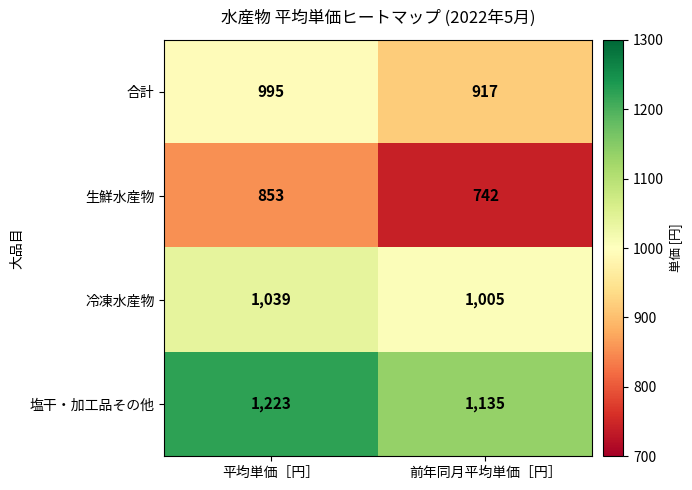

Which category has the highest value in the 合計 series?

平均単価［円］